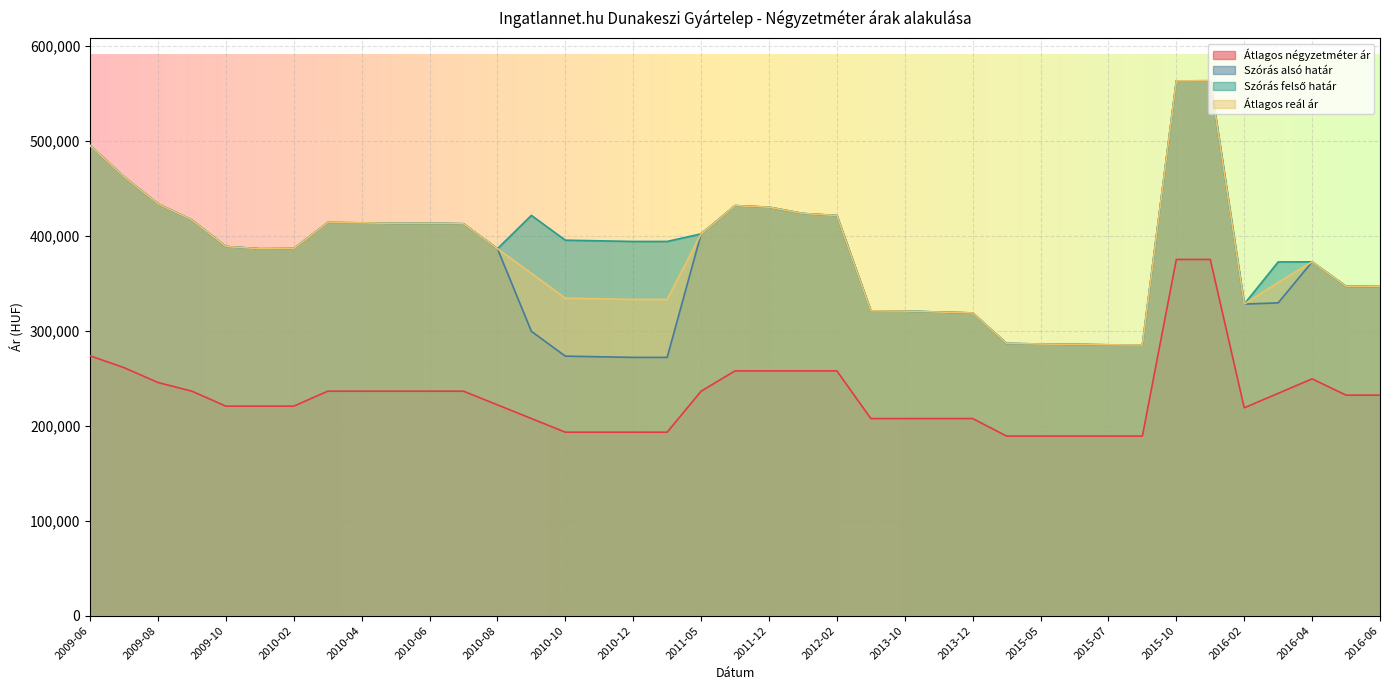

How many lines are shown in the chart?

4